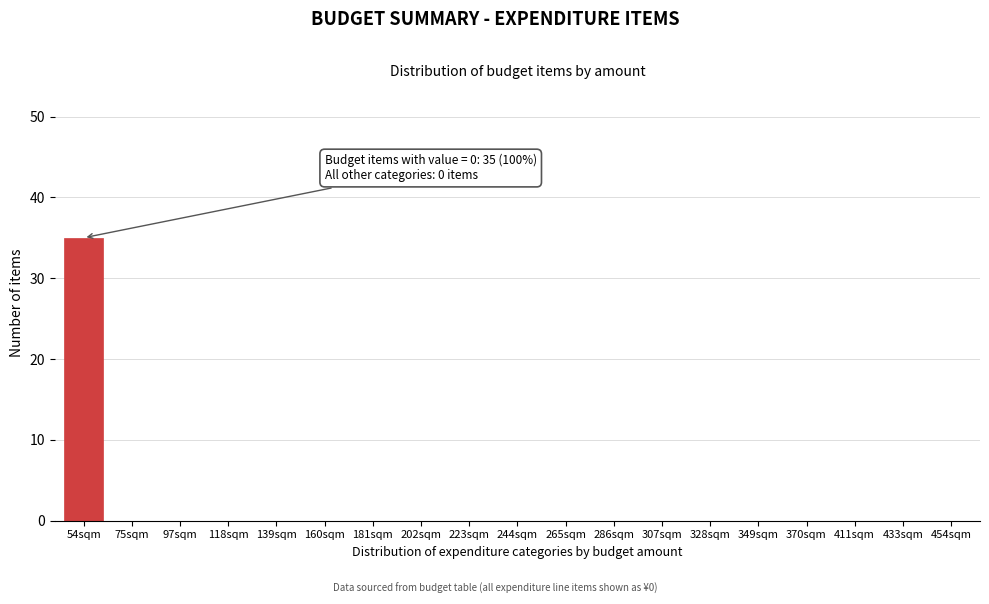

Reading left to right, what are all the values shown in this chart?

54sqm=35	75sqm=0	97sqm=0	118sqm=0	139sqm=0	160sqm=0	181sqm=0	202sqm=0	223sqm=0	244sqm=0	265sqm=0	286sqm=0	307sqm=0	328sqm=0	349sqm=0	370sqm=0	411sqm=0	433sqm=0	454sqm=0